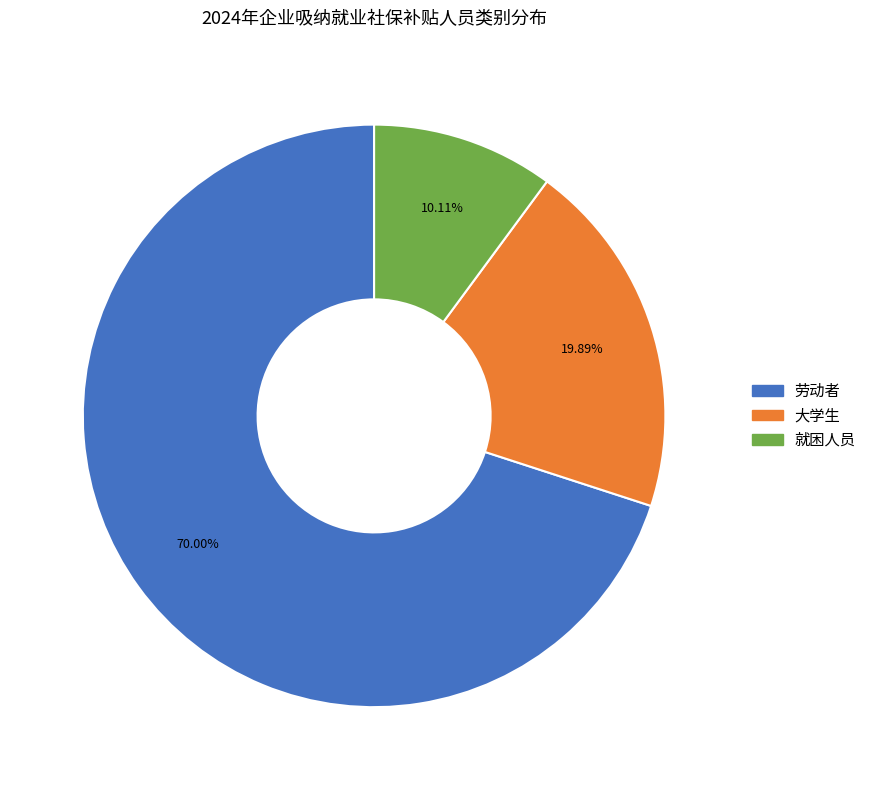

To the nearest percent, what is the average slice percentage?

33%